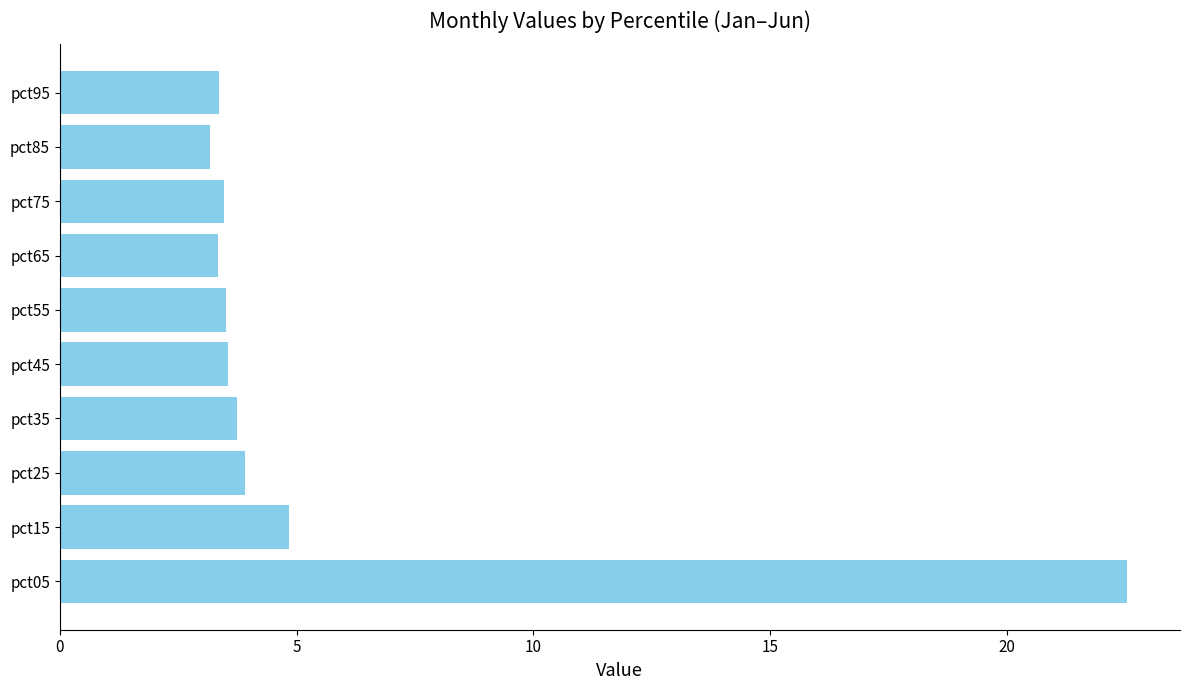

Where is the data nearest to the value 12?

pct15